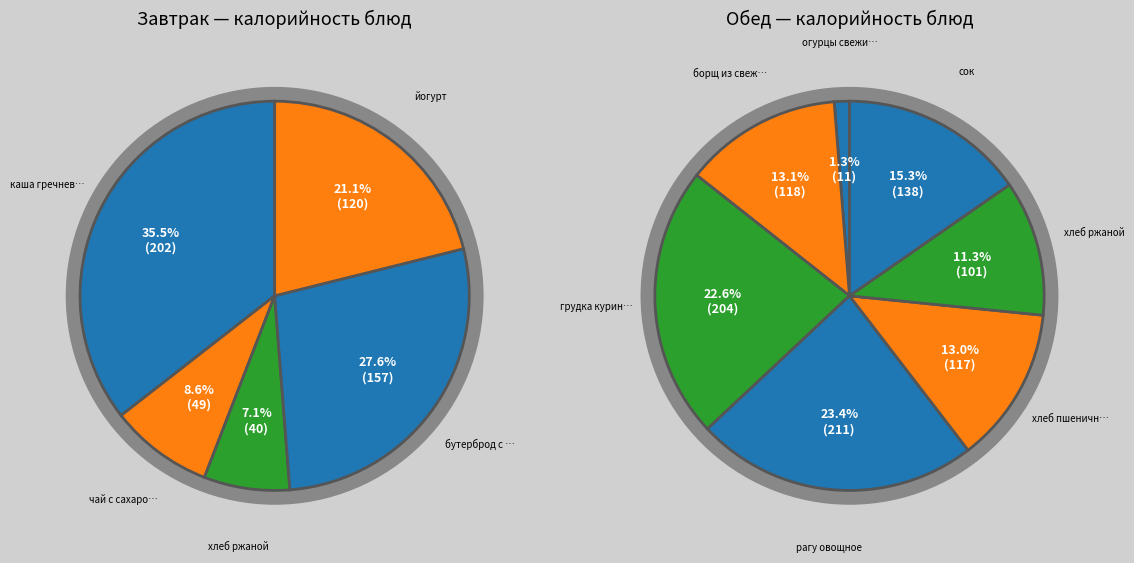

What is the total percentage of йогурт and бутерброд с маслом?

48.8%